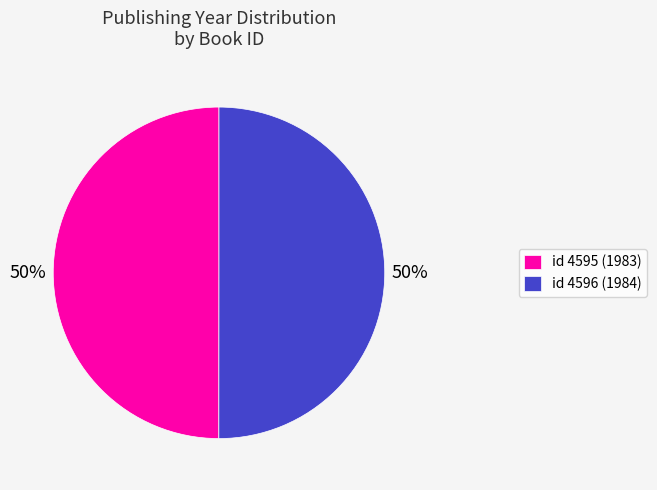

To the nearest percent, what percentage of the pie is id 4596 (1984)?

50%